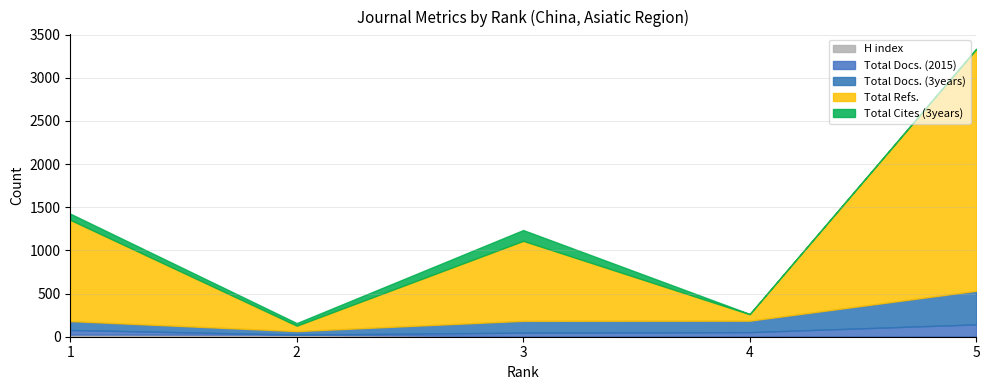

At which category is the sum across all series the highest?

5